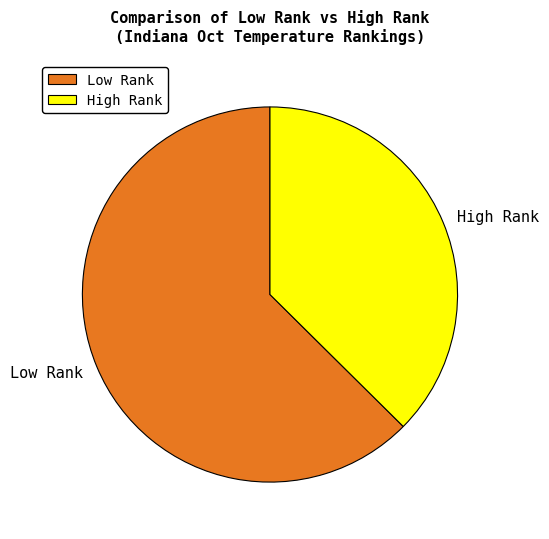

Rank the categories by value from lowest to highest.

High Rank, Low Rank